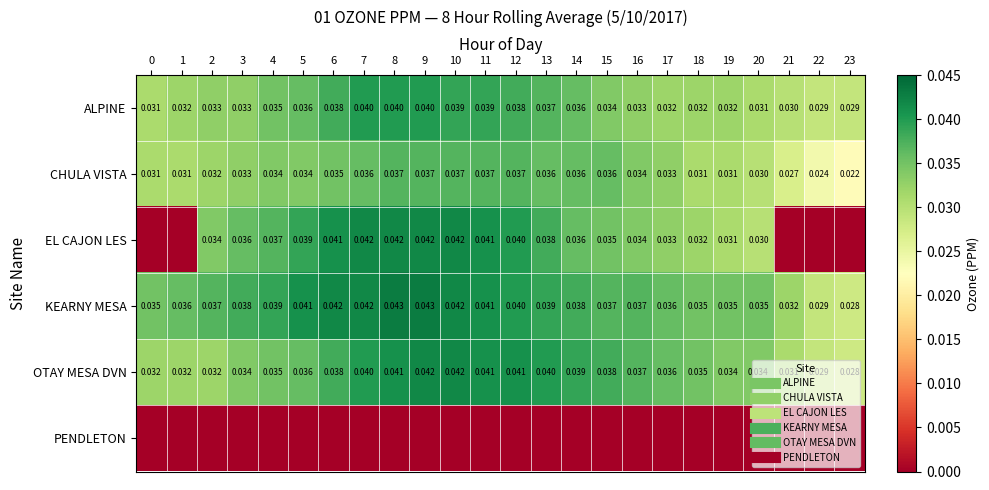

The OTAY MESA DVN series shows 0.0 at 15. True or false?

False